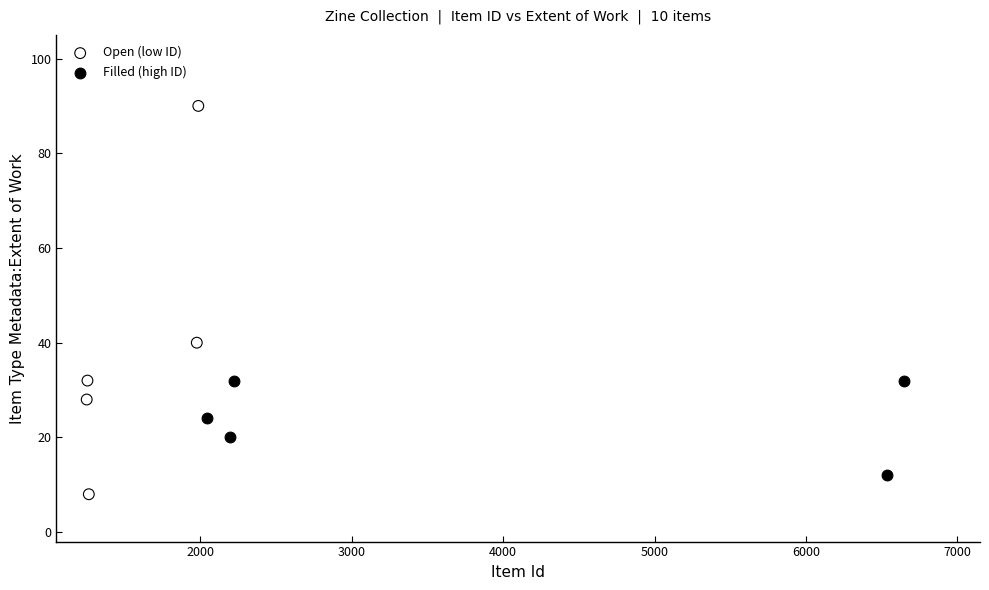

Which series has the largest Y range (max minus min)?

Open (low ID)